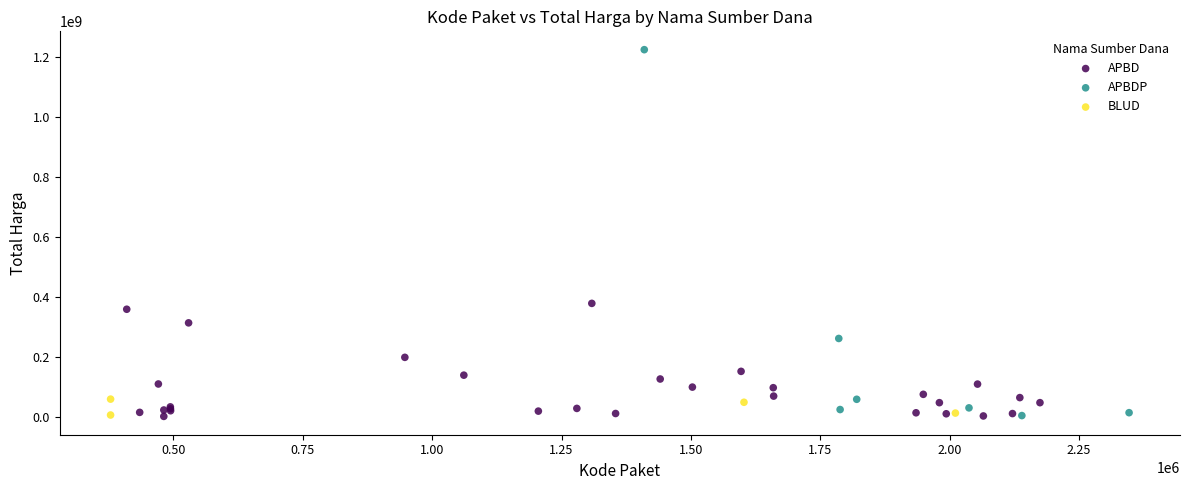

Which series has the largest Y range (max minus min)?

APBDP